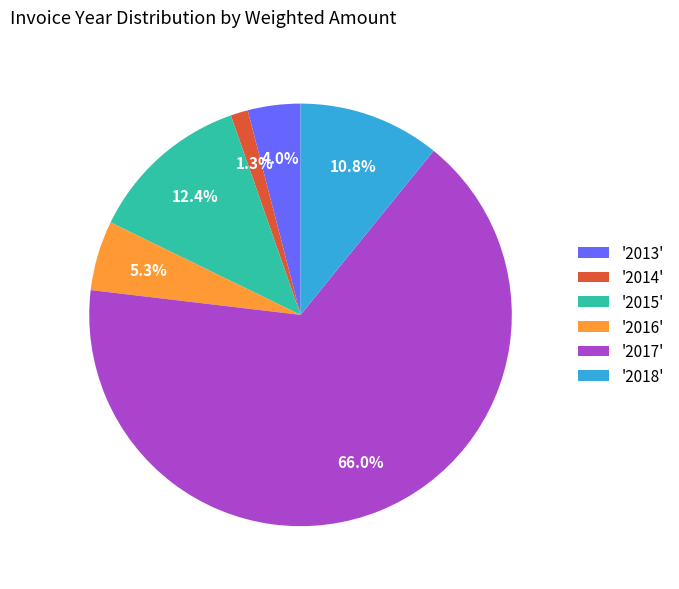

How many segments does this pie chart have?

6